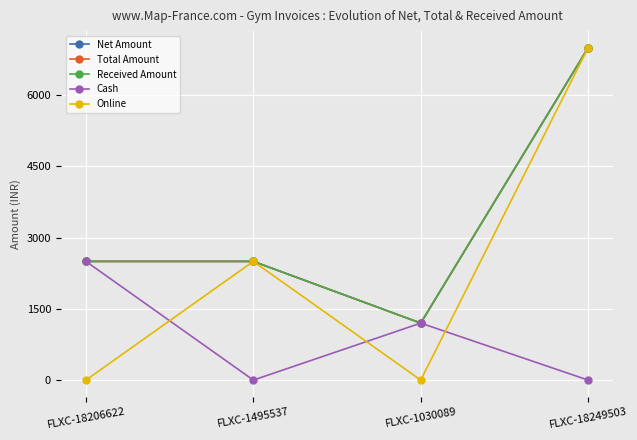

What is the difference between the maximum and minimum values in the Cash series?

2500